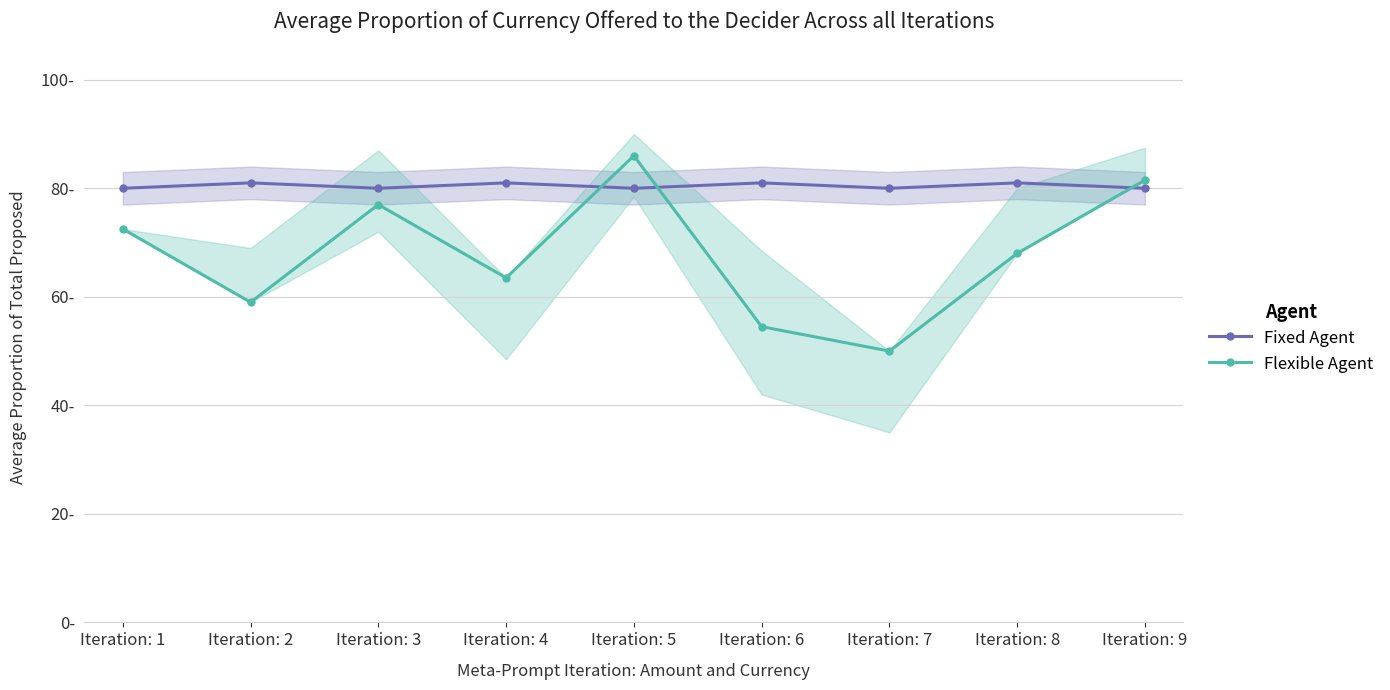

List the labels in order of Fixed Agent value, largest first.

Iteration: 2, Iteration: 4, Iteration: 6, Iteration: 8, Iteration: 1, Iteration: 3, Iteration: 5, Iteration: 7, Iteration: 9